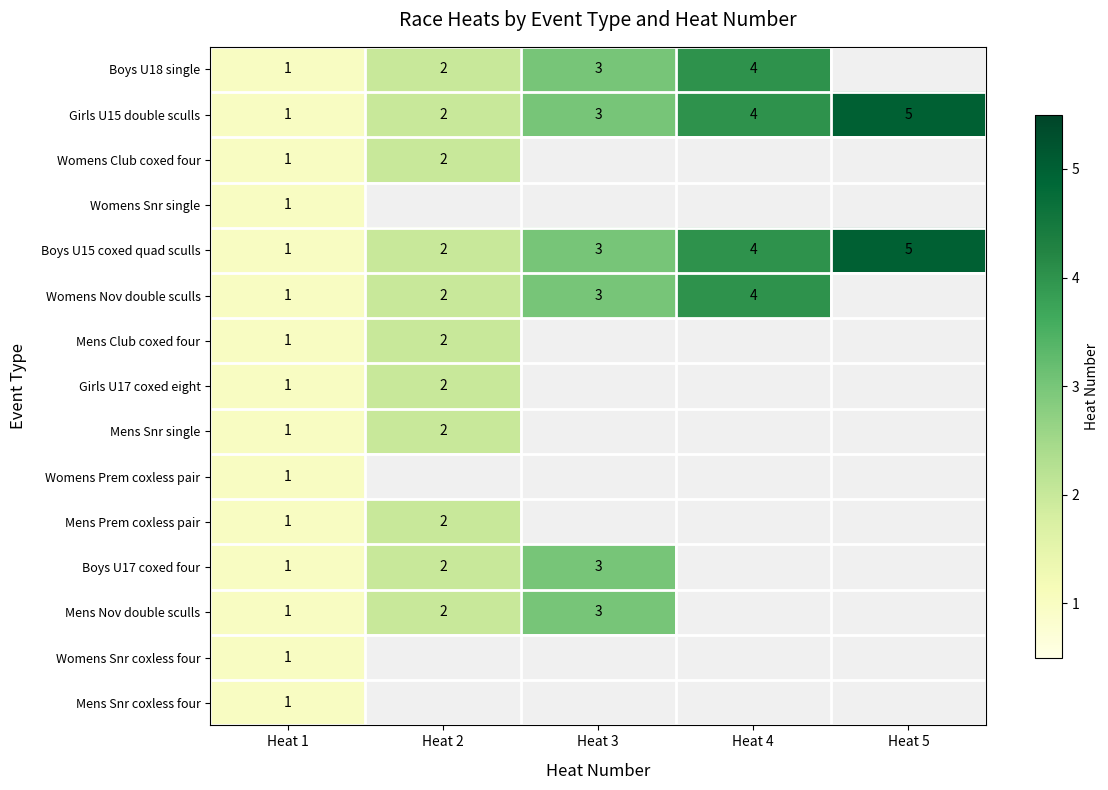

What is the maximum value shown in the chart?

5.0